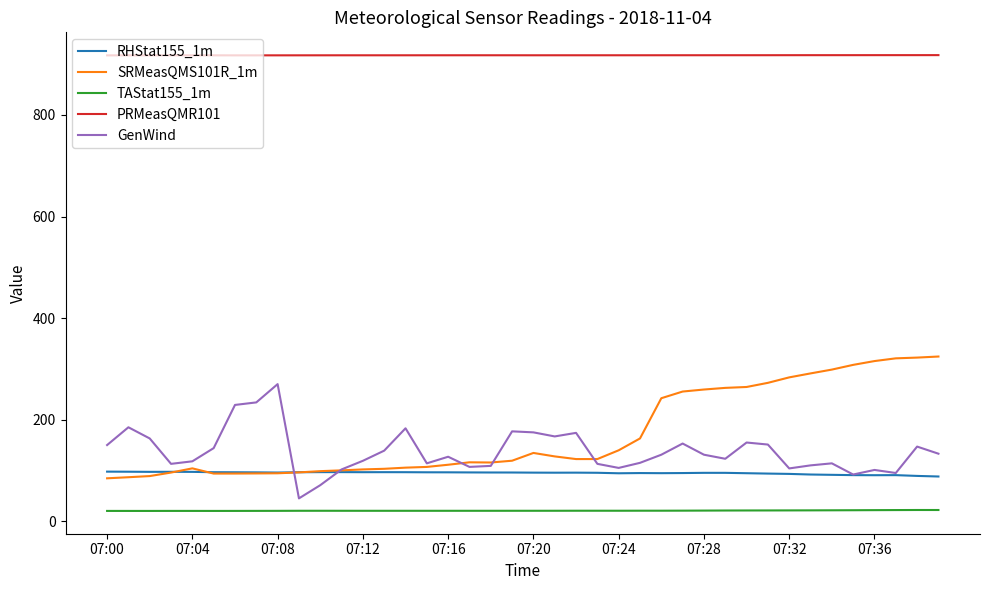

Rank the series by their maximum value, from lowest to highest.

TAStat155_1m, RHStat155_1m, GenWind, SRMeasQMS101R_1m, PRMeasQMR101